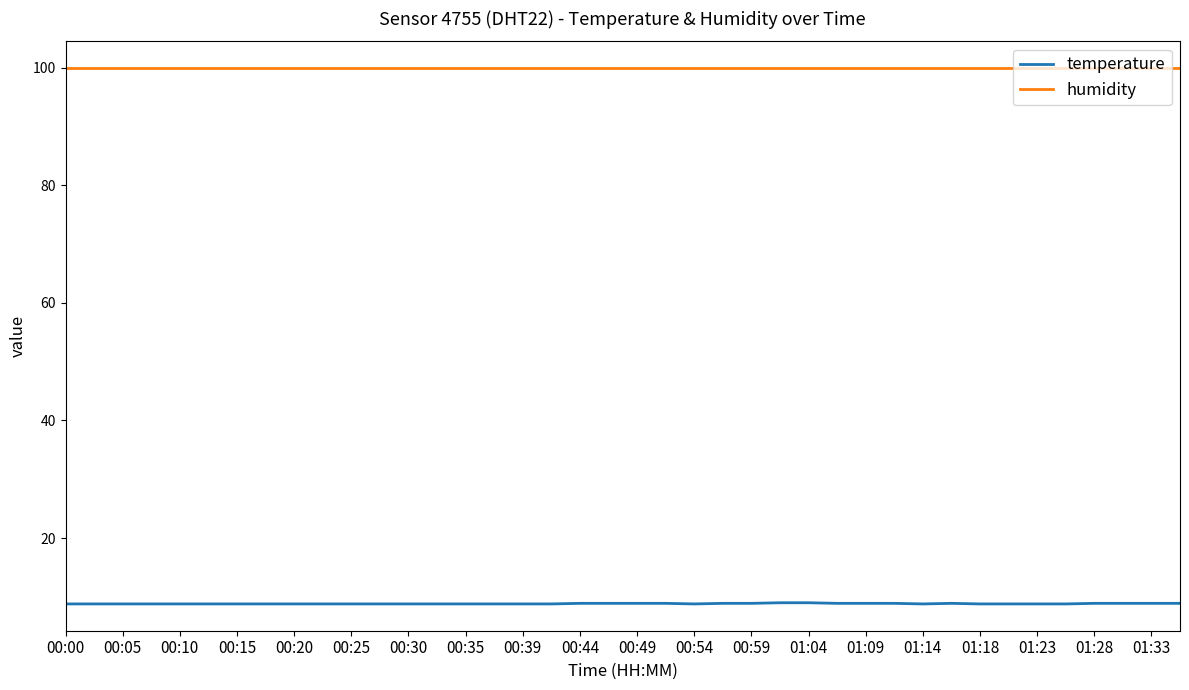

Rank the series by their maximum value, from highest to lowest.

humidity, temperature